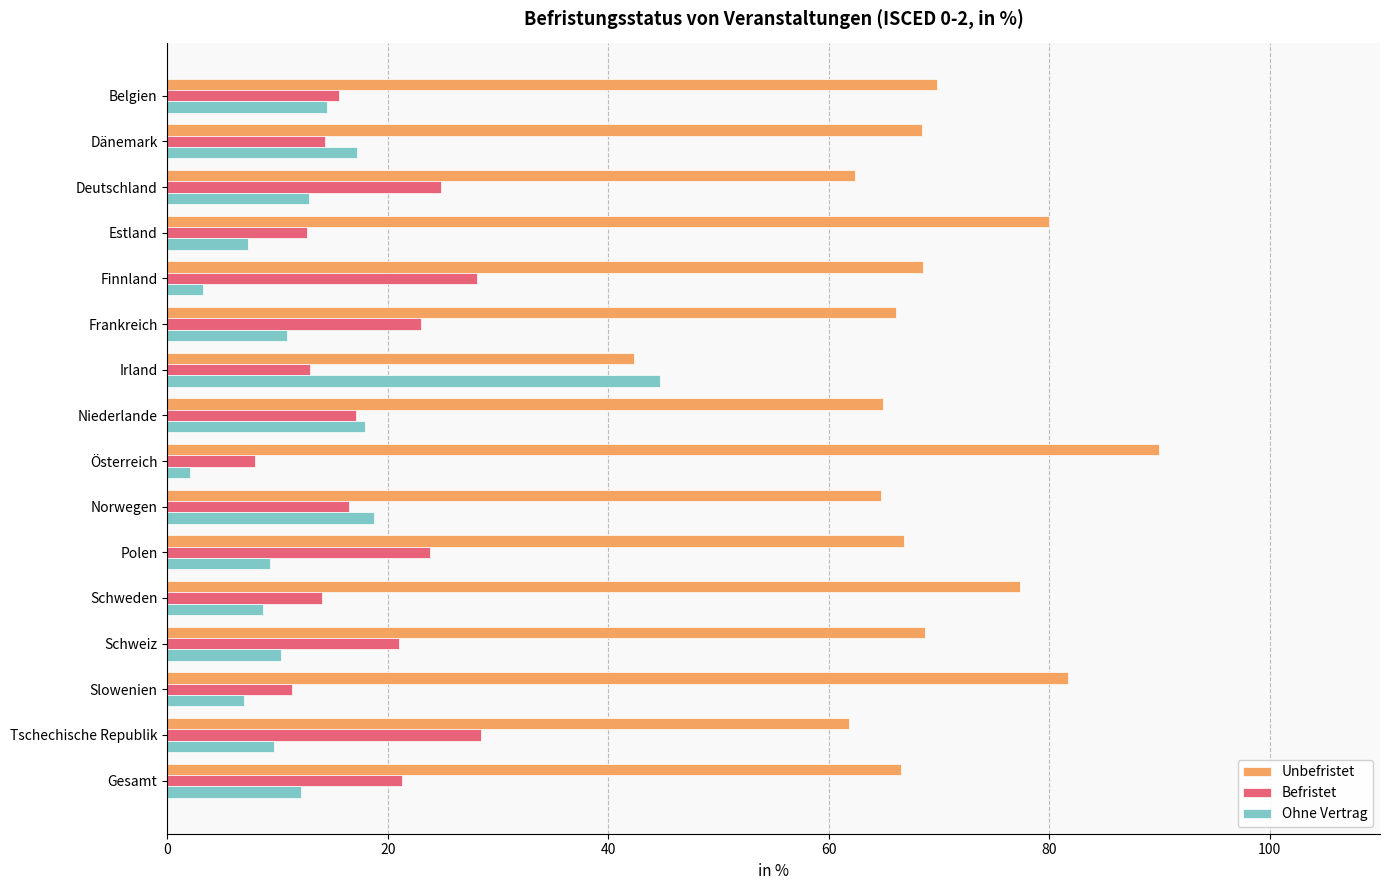

Is it true that Befristet equals 24.8 at Deutschland?

True